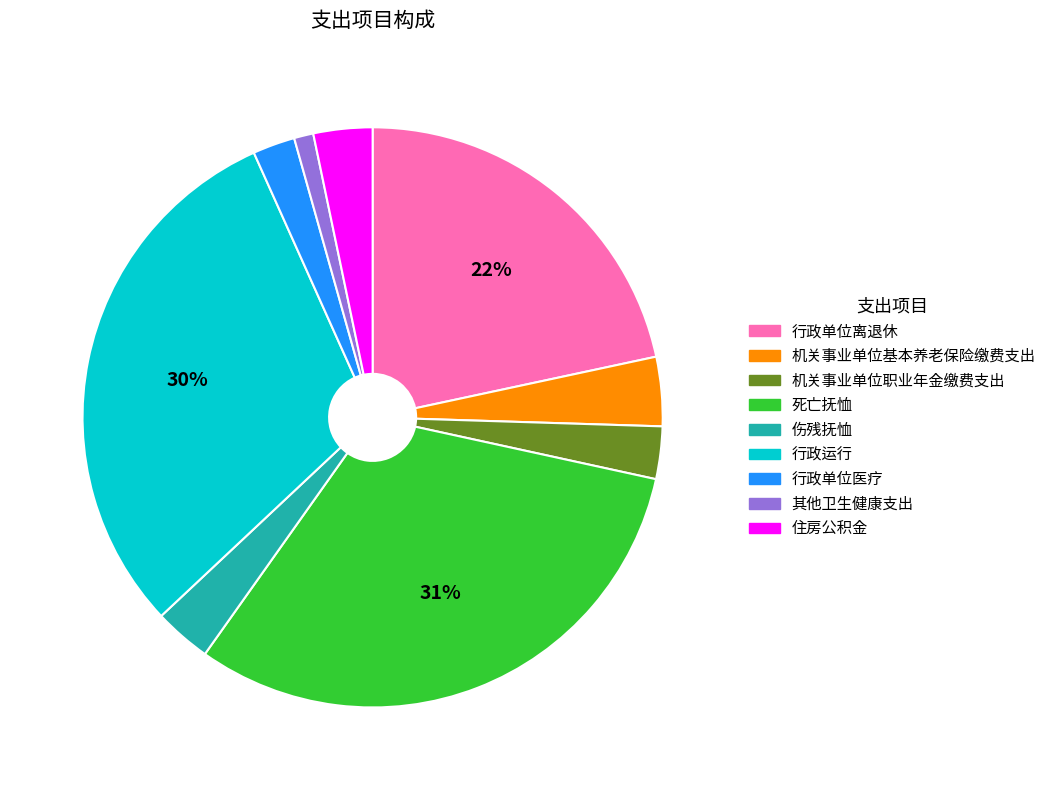

Does 死亡抚恤 account for over 50% of the chart?

No